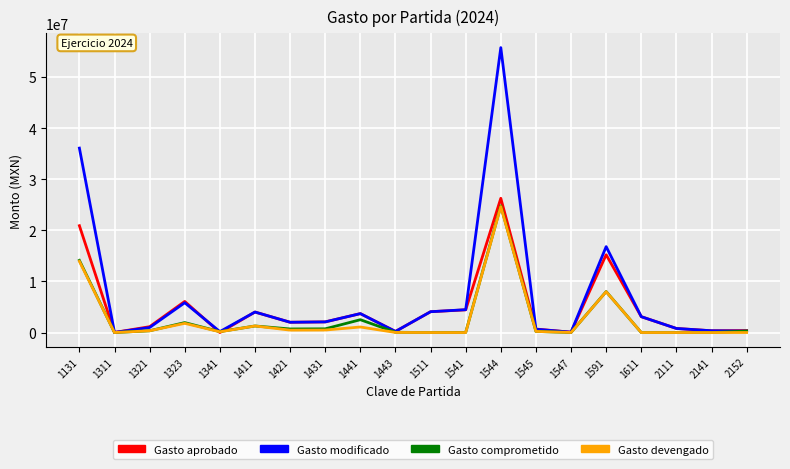

What is the minimum value for Gasto modificado?

22494